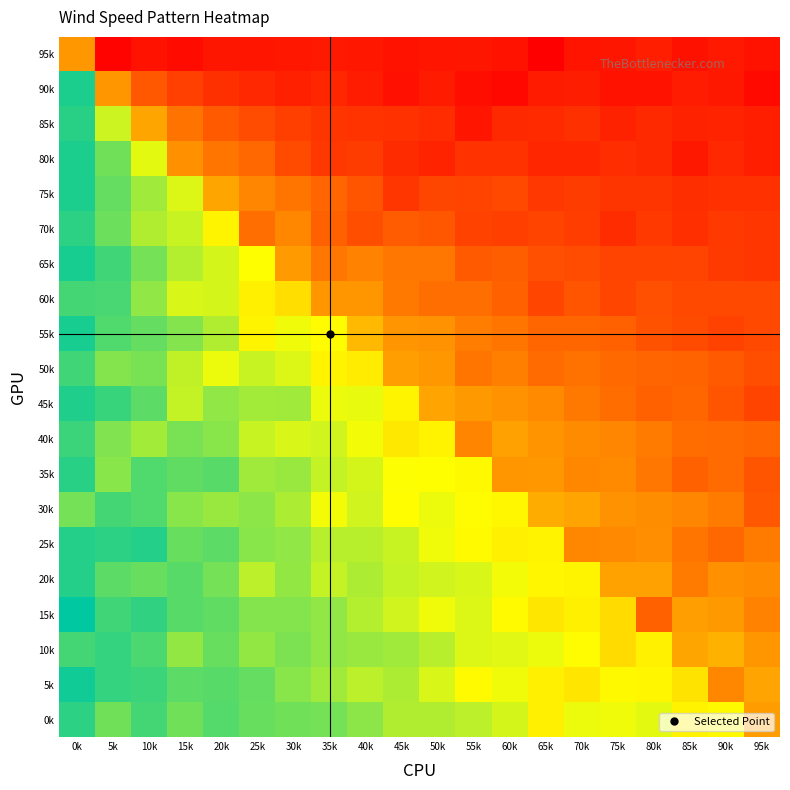

Reading left to right, list all the values displayed in this chart.

95k: 0k=0.5	5k=1.0	10k=0.9	15k=1.0	20k=0.9	25k=0.9	30k=0.9	35k=0.9	40k=0.9	45k=0.9	50k=0.9	55k=0.9	60k=0.9	65k=1.0	70k=0.9	75k=0.9	80k=0.9	85k=0.9	90k=0.9	95k=0.9
90k: 0k=0.0	5k=0.5	10k=0.7	15k=0.8	20k=0.8	25k=0.9	30k=0.9	35k=0.9	40k=0.9	45k=0.9	50k=0.9	55k=0.9	60k=1.0	65k=0.9	70k=0.9	75k=0.9	80k=0.9	85k=0.9	90k=0.9	95k=1.0
85k: 0k=0.0	5k=0.2	10k=0.5	15k=0.6	20k=0.7	25k=0.7	30k=0.8	35k=0.8	40k=0.8	45k=0.8	50k=0.8	55k=0.9	60k=0.8	65k=0.8	70k=0.8	75k=0.9	80k=0.8	85k=0.9	90k=0.9	95k=0.9
80k: 0k=0.0	5k=0.1	10k=0.2	15k=0.6	20k=0.6	25k=0.7	30k=0.7	35k=0.8	40k=0.8	45k=0.8	50k=0.9	55k=0.8	60k=0.8	65k=0.9	70k=0.9	75k=0.8	80k=0.8	85k=0.9	90k=0.9	95k=0.9
75k: 0k=0.0	5k=0.1	10k=0.2	15k=0.2	20k=0.5	25k=0.6	30k=0.6	35k=0.7	40k=0.7	45k=0.8	50k=0.7	55k=0.8	60k=0.7	65k=0.8	70k=0.8	75k=0.8	80k=0.8	85k=0.8	90k=0.8	95k=0.8
70k: 0k=0.0	5k=0.1	10k=0.2	15k=0.2	20k=0.3	25k=0.6	30k=0.6	35k=0.7	40k=0.7	45k=0.7	50k=0.7	55k=0.8	60k=0.8	65k=0.8	70k=0.8	75k=0.8	80k=0.8	85k=0.8	90k=0.8	95k=0.8
65k: 0k=0.0	5k=0.1	10k=0.1	15k=0.2	20k=0.2	25k=0.3	30k=0.5	35k=0.6	40k=0.6	45k=0.6	50k=0.6	55k=0.7	60k=0.7	65k=0.7	70k=0.7	75k=0.8	80k=0.8	85k=0.8	90k=0.8	95k=0.8
60k: 0k=0.1	5k=0.1	10k=0.1	15k=0.2	20k=0.2	25k=0.3	30k=0.3	35k=0.5	40k=0.5	45k=0.6	50k=0.6	55k=0.6	60k=0.7	65k=0.7	70k=0.7	75k=0.7	80k=0.7	85k=0.7	90k=0.7	95k=0.7
55k: 0k=0.0	5k=0.1	10k=0.1	15k=0.1	20k=0.2	25k=0.3	30k=0.2	35k=0.3	40k=0.4	45k=0.5	50k=0.5	55k=0.6	60k=0.6	65k=0.7	70k=0.7	75k=0.7	80k=0.7	85k=0.7	90k=0.8	95k=0.7
50k: 0k=0.1	5k=0.1	10k=0.1	15k=0.2	20k=0.2	25k=0.2	30k=0.2	35k=0.3	40k=0.3	45k=0.5	50k=0.5	55k=0.6	60k=0.6	65k=0.6	70k=0.6	75k=0.7	80k=0.7	85k=0.7	90k=0.7	95k=0.7
45k: 0k=0.0	5k=0.1	10k=0.1	15k=0.2	20k=0.1	25k=0.2	30k=0.2	35k=0.2	40k=0.2	45k=0.3	50k=0.5	55k=0.5	60k=0.5	65k=0.6	70k=0.6	75k=0.6	80k=0.7	85k=0.7	90k=0.7	95k=0.8
40k: 0k=0.1	5k=0.1	10k=0.2	15k=0.1	20k=0.1	25k=0.2	30k=0.2	35k=0.2	40k=0.2	45k=0.3	50k=0.3	55k=0.6	60k=0.5	65k=0.5	70k=0.6	75k=0.6	80k=0.6	85k=0.6	90k=0.6	95k=0.7
35k: 0k=0.0	5k=0.1	10k=0.1	15k=0.1	20k=0.1	25k=0.2	30k=0.2	35k=0.2	40k=0.2	45k=0.2	50k=0.3	55k=0.3	60k=0.5	65k=0.5	70k=0.6	75k=0.6	80k=0.6	85k=0.7	90k=0.7	95k=0.7
30k: 0k=0.1	5k=0.1	10k=0.1	15k=0.1	20k=0.1	25k=0.1	30k=0.2	35k=0.2	40k=0.2	45k=0.3	50k=0.2	55k=0.3	60k=0.3	65k=0.5	70k=0.5	75k=0.5	80k=0.6	85k=0.6	90k=0.6	95k=0.7
25k: 0k=0.0	5k=0.0	10k=0.0	15k=0.1	20k=0.1	25k=0.1	30k=0.1	35k=0.2	40k=0.2	45k=0.2	50k=0.2	55k=0.3	60k=0.3	65k=0.3	70k=0.6	75k=0.6	80k=0.6	85k=0.6	90k=0.7	95k=0.6
20k: 0k=0.0	5k=0.1	10k=0.1	15k=0.1	20k=0.1	25k=0.2	30k=0.1	35k=0.2	40k=0.2	45k=0.2	50k=0.2	55k=0.2	60k=0.2	65k=0.3	70k=0.3	75k=0.5	80k=0.5	85k=0.6	90k=0.6	95k=0.6
15k: 0k=0.0	5k=0.1	10k=0.1	15k=0.1	20k=0.1	25k=0.1	30k=0.1	35k=0.1	40k=0.2	45k=0.2	50k=0.2	55k=0.2	60k=0.3	65k=0.3	70k=0.3	75k=0.4	80k=0.7	85k=0.5	90k=0.5	95k=0.6
10k: 0k=0.1	5k=0.1	10k=0.1	15k=0.1	20k=0.1	25k=0.1	30k=0.1	35k=0.1	40k=0.2	45k=0.2	50k=0.2	55k=0.2	60k=0.2	65k=0.2	70k=0.3	75k=0.3	80k=0.3	85k=0.5	90k=0.5	95k=0.5
5k: 0k=0.0	5k=0.1	10k=0.1	15k=0.1	20k=0.1	25k=0.1	30k=0.1	35k=0.2	40k=0.2	45k=0.2	50k=0.2	55k=0.3	60k=0.2	65k=0.3	70k=0.3	75k=0.3	80k=0.3	85k=0.3	90k=0.6	95k=0.5
0k: 0k=0.0	5k=0.1	10k=0.1	15k=0.1	20k=0.1	25k=0.1	30k=0.1	35k=0.1	40k=0.1	45k=0.2	50k=0.2	55k=0.2	60k=0.2	65k=0.3	70k=0.2	75k=0.2	80k=0.2	85k=0.3	90k=0.3	95k=0.5